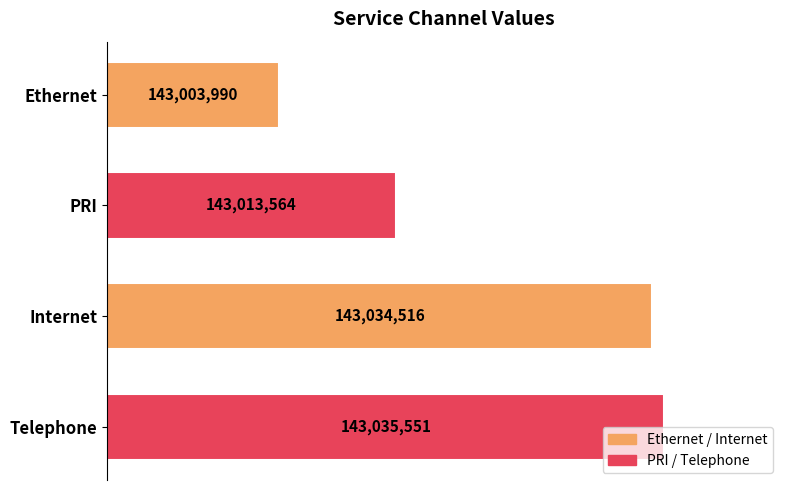

What is the minimum value shown in the chart?

143003990